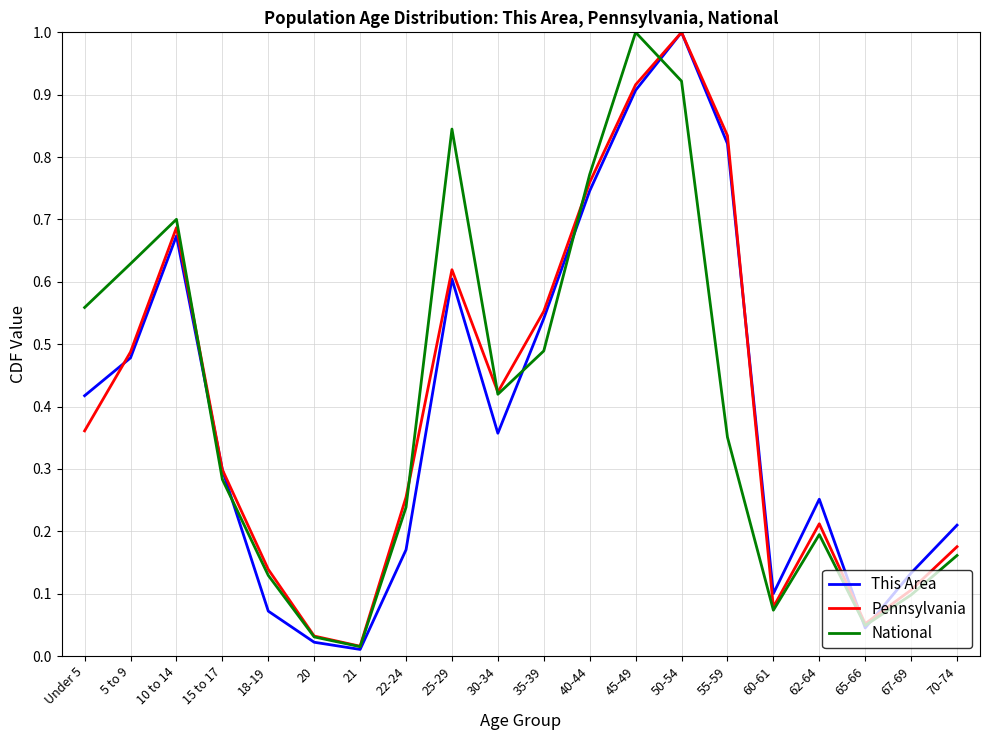

How many interior local valleys does the This Area series have?

4